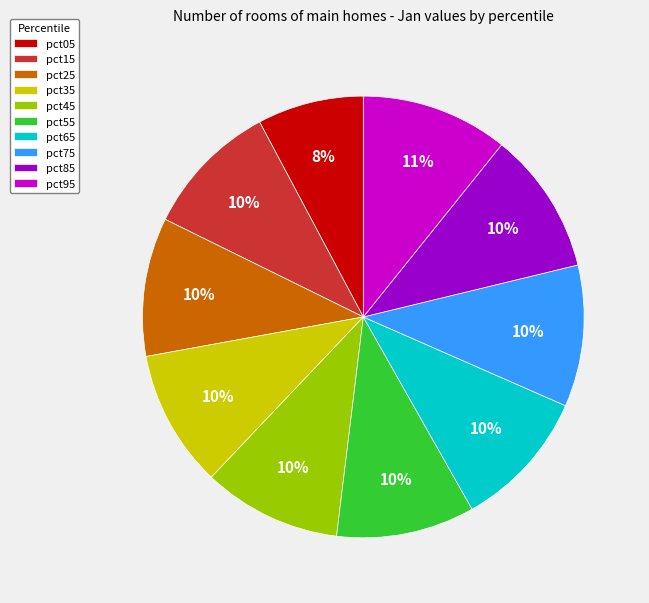

Which slice is the smallest?

pct05